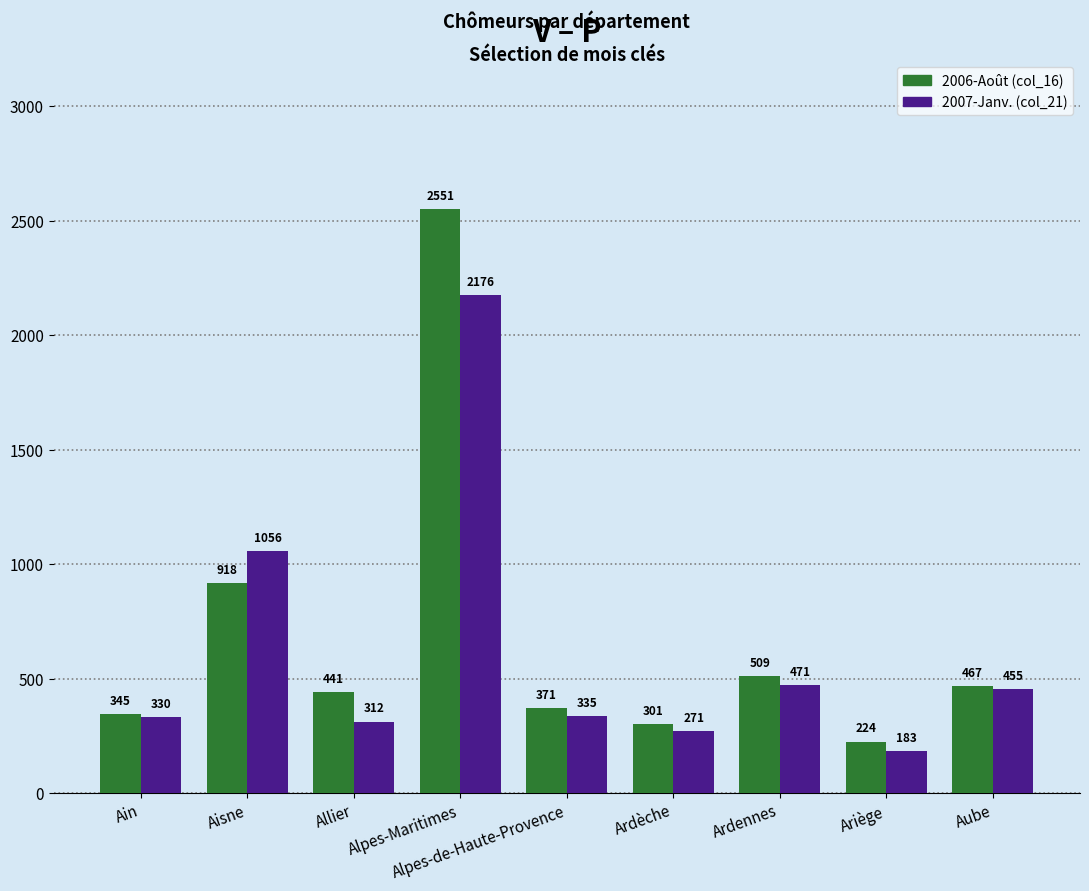

Which series has the largest range (max minus min)?

2006-Août (col_16)